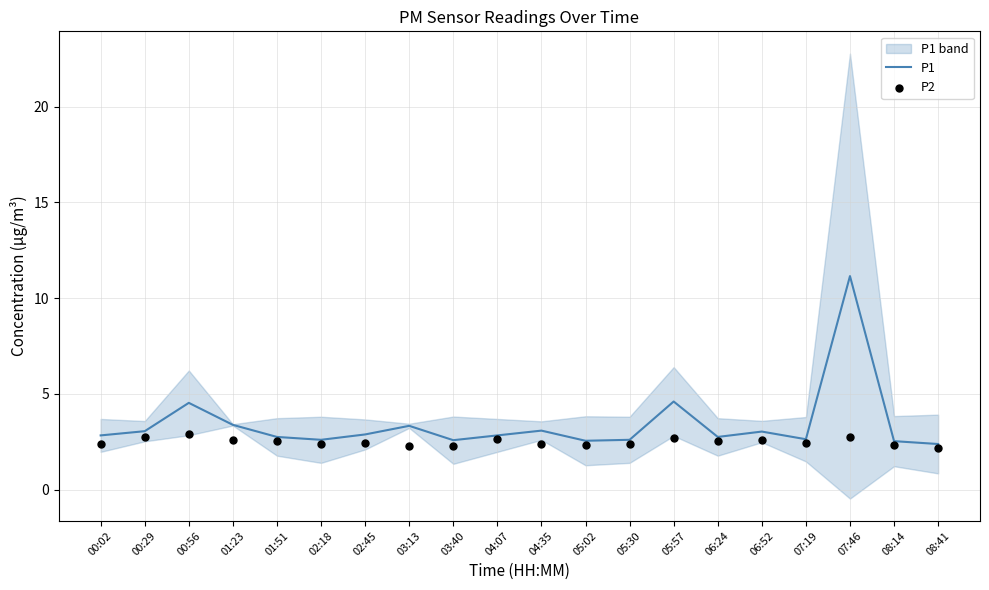

Is the value of P1 at 00:29 greater than the value of P2 at 01:51?

Yes